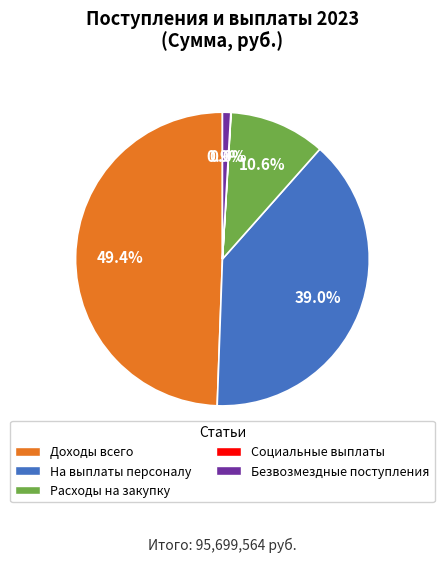

Approximately how many times larger is the value at Расходы на закупку compared to На выплаты персоналу?

0.3